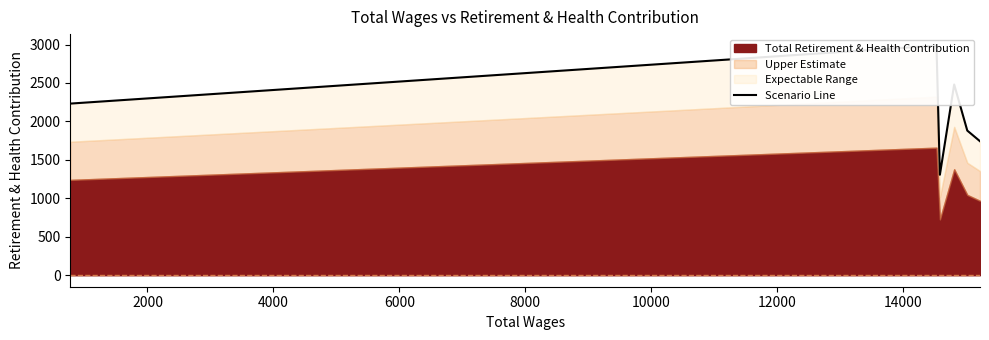

What is the difference between the maximum and second lowest values?

1243.8